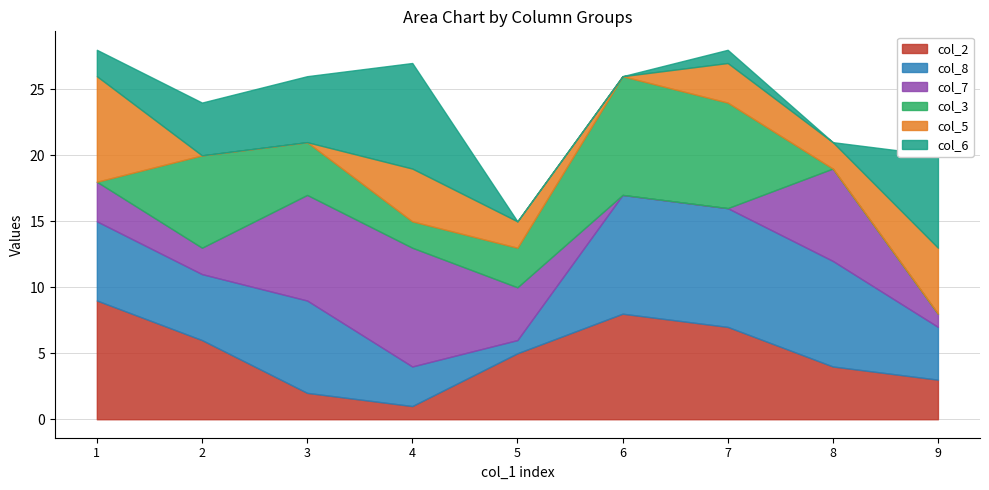

The col_5 series shows 3 at 6. True or false?

False